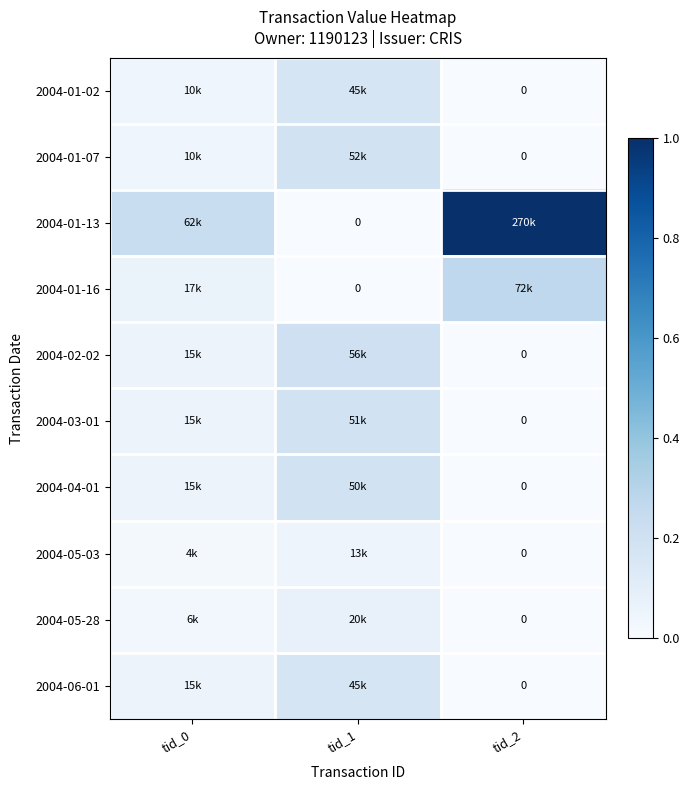

Count the number of data series in this chart.

10